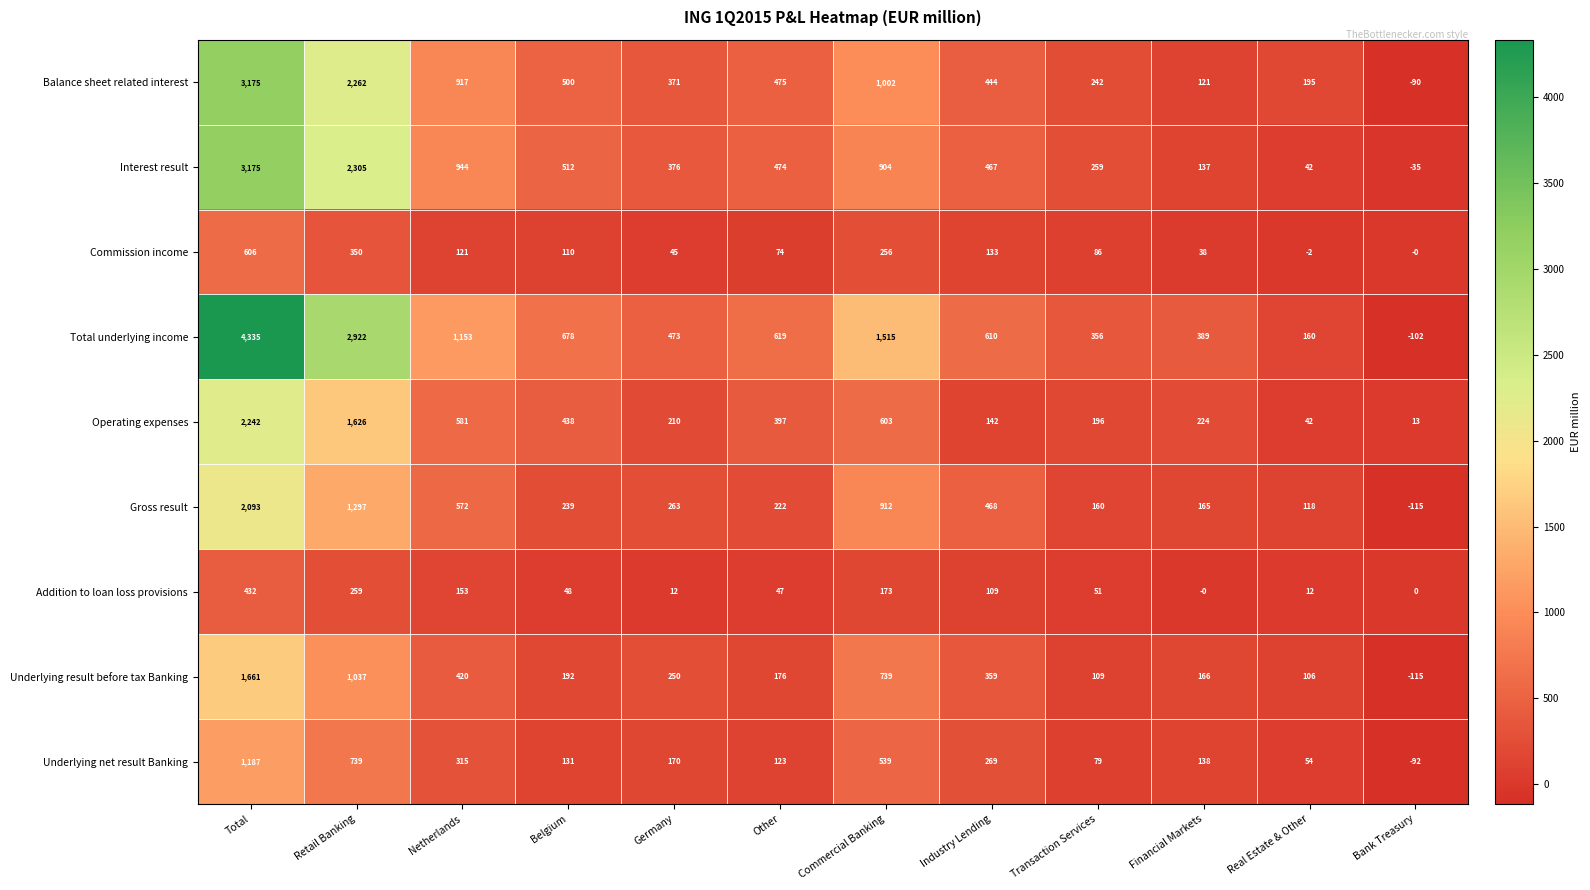

Rank the categories by Underlying result before tax Banking value from highest to lowest.

Total, Retail Banking, Commercial Banking, Netherlands, Industry Lending, Germany, Belgium, Other, Financial Markets, Transaction Services, Real Estate & Other, Bank Treasury